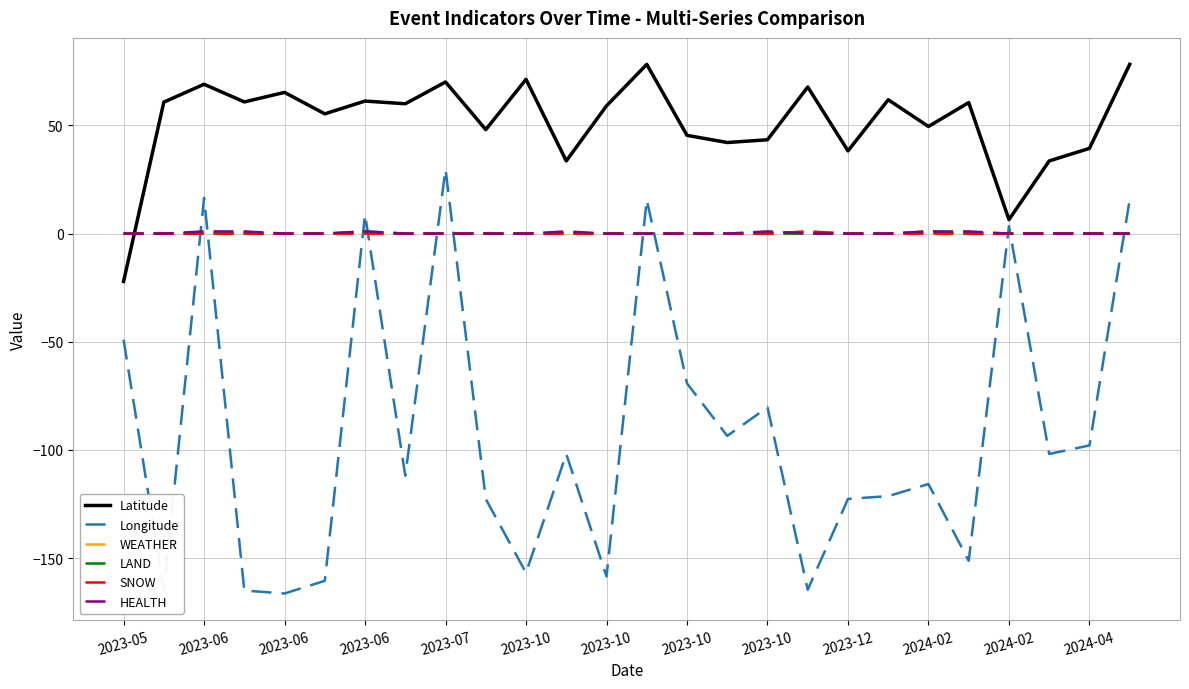

Does the chart have visible grid lines?

Yes